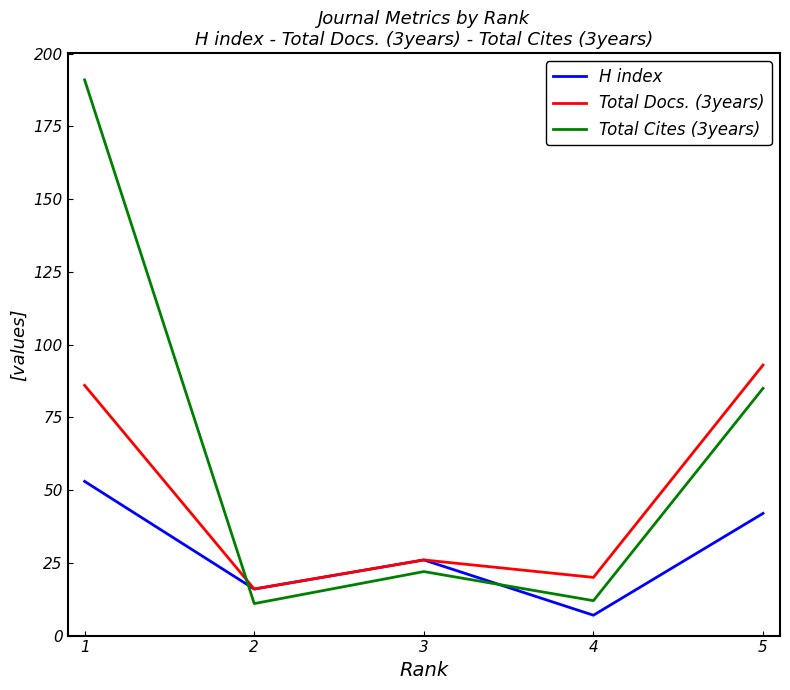

Does the chart have visible grid lines?

No